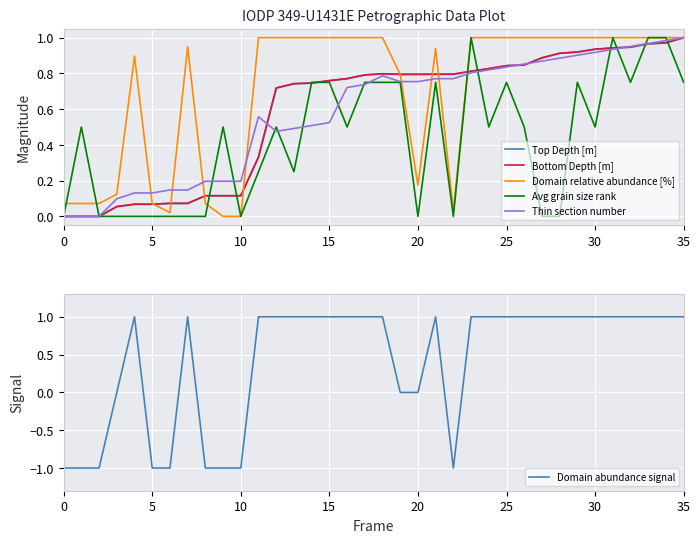

What are all the series names shown in the legend?

Top Depth [m], Bottom Depth [m], Domain relative abundance [%], Avg grain size rank, Thin section number, Domain abundance signal